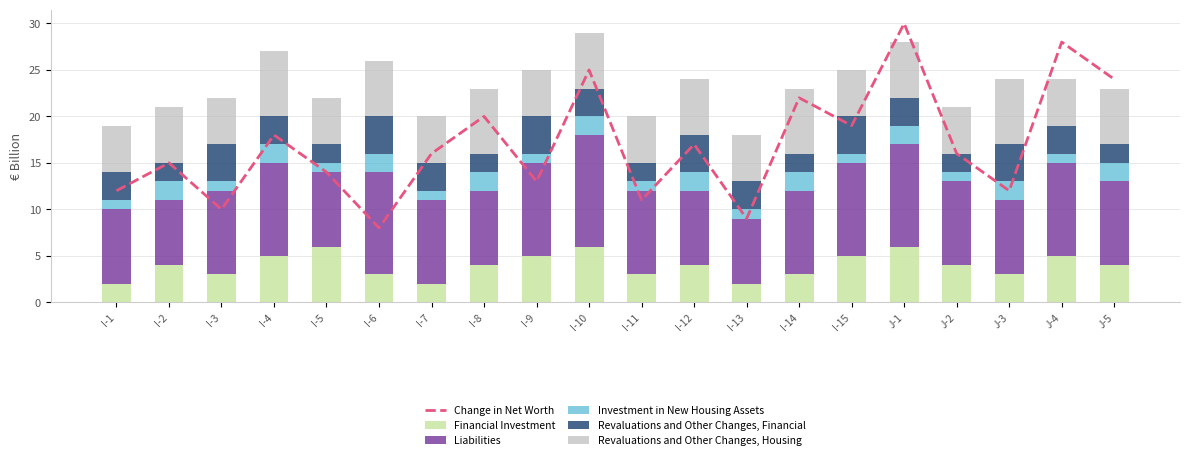

What is the sum of the Financial Investment values at I-10 and I-8?

10